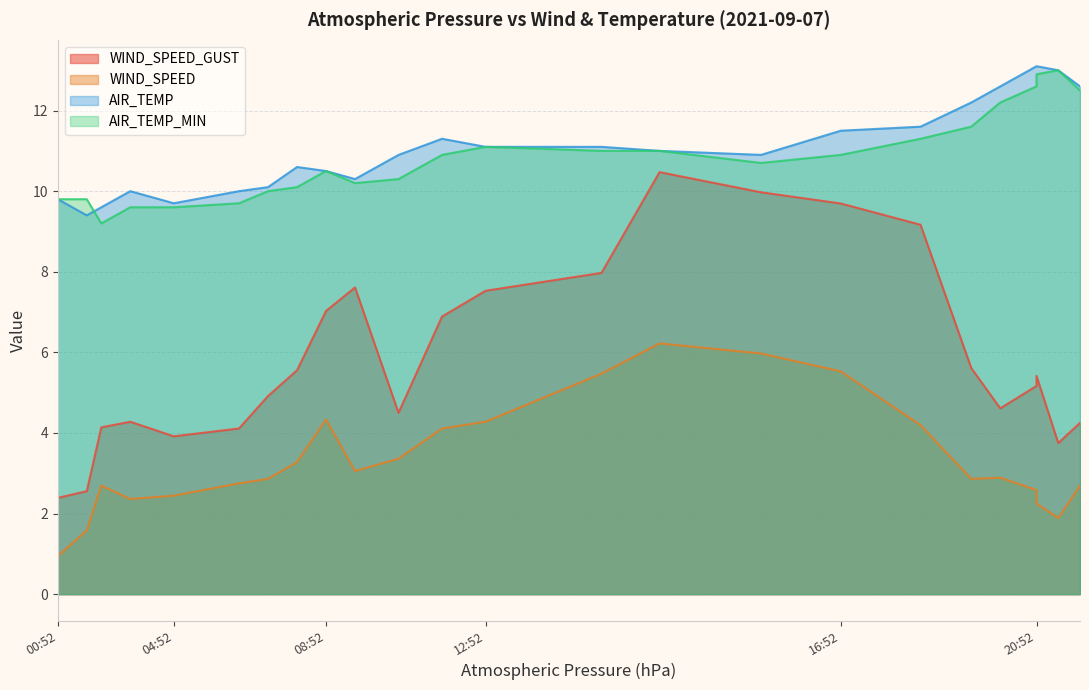

Reading left to right, extract all data points from this chart.

WIND_SPEED_GUST: 2.4	2.6	4.1	4.3	3.9	4.1	4.9	5.6	7.0	7.6	4.5	6.9	7.5	8.0	10.5	10.0	9.7	9.2	5.6	4.6	5.2	5.4	3.8	4.2
WIND_SPEED: 0.9	1.6	2.7	2.4	2.4	2.8	2.9	3.3	4.3	3.1	3.4	4.1	4.3	5.5	6.2	6.0	5.5	4.2	2.9	2.9	2.6	2.2	1.9	2.7
AIR_TEMP: 9.8	9.4	9.6	10.0	9.7	10.0	10.1	10.6	10.5	10.3	10.9	11.3	11.1	11.1	11.0	10.9	11.5	11.6	12.2	12.6	13.1	13.1	13.0	12.6
AIR_TEMP_MIN: 9.8	9.8	9.2	9.6	9.6	9.7	10.0	10.1	10.5	10.2	10.3	10.9	11.1	11.0	11.0	10.7	10.9	11.3	11.6	12.2	12.6	12.9	13.0	12.5